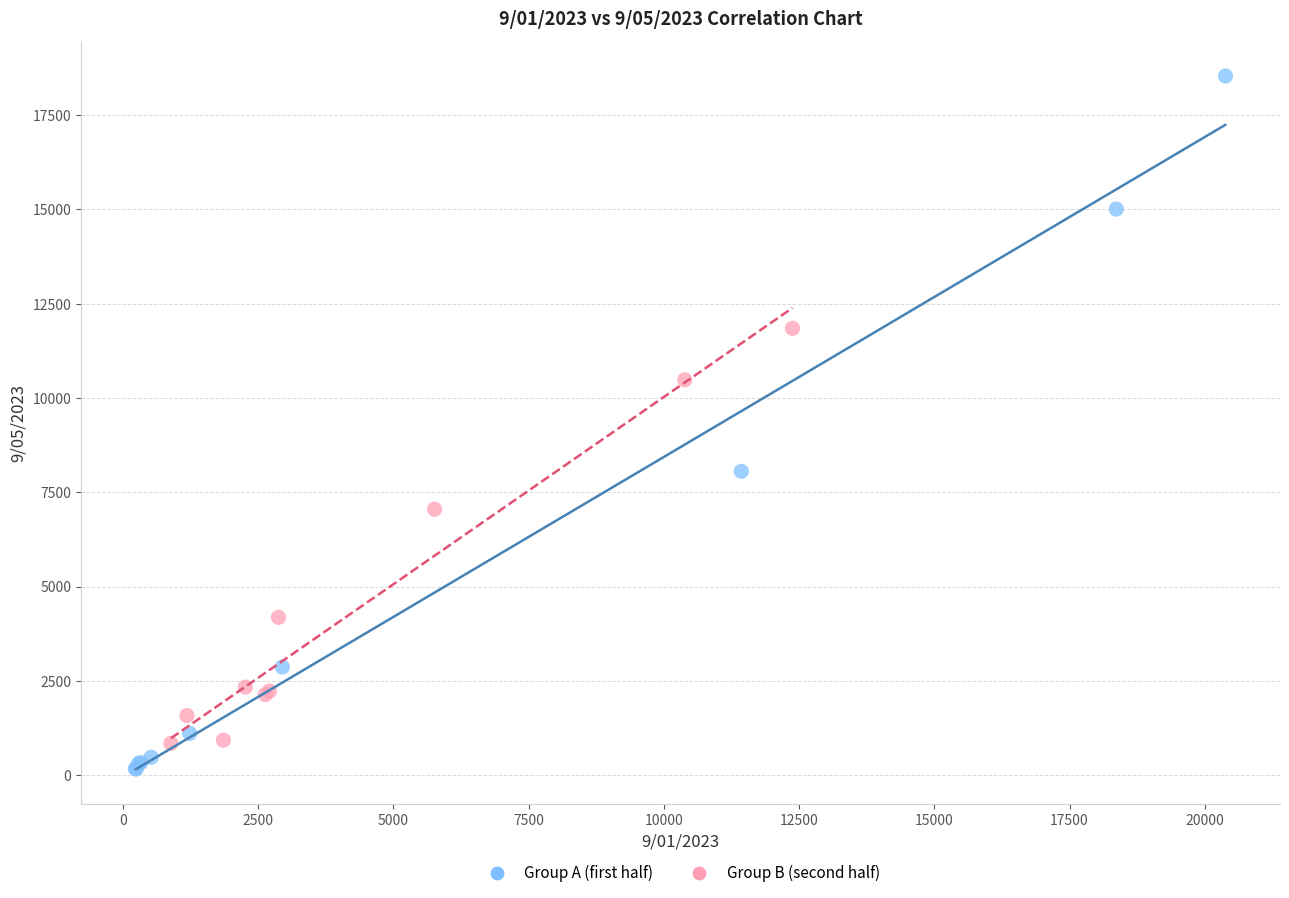

Which series has the widest spread of Y values?

Group A (first half)